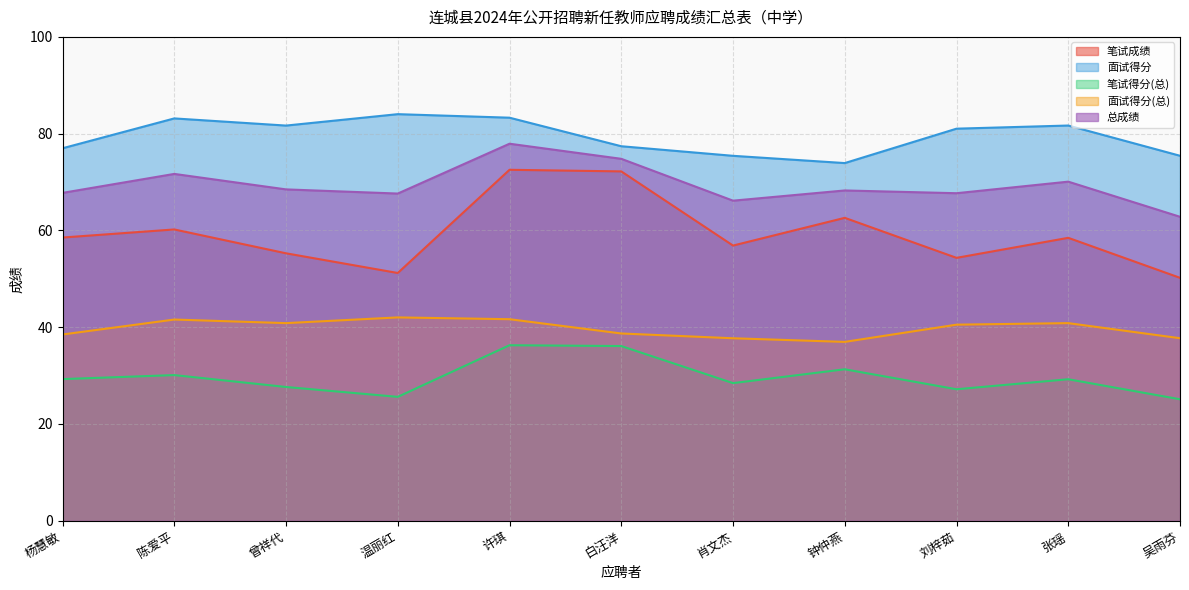

True or false: 笔试成绩 and 笔试得分(总) intersect in this chart.

False